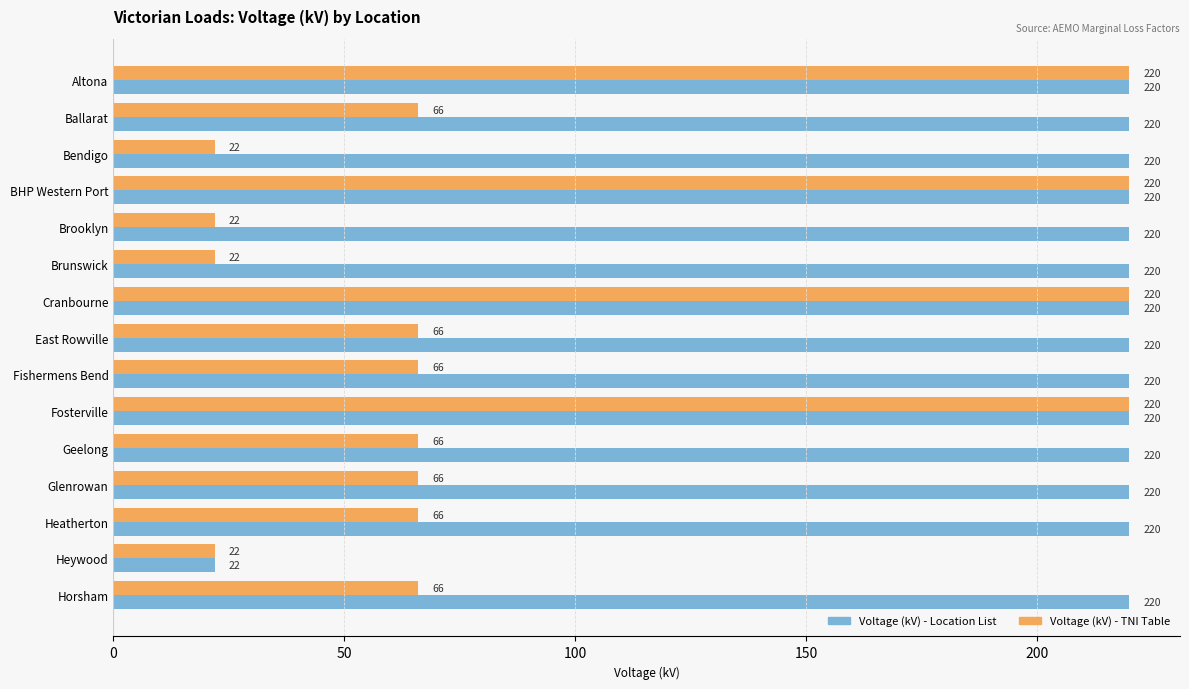

What is the smallest value displayed?

22